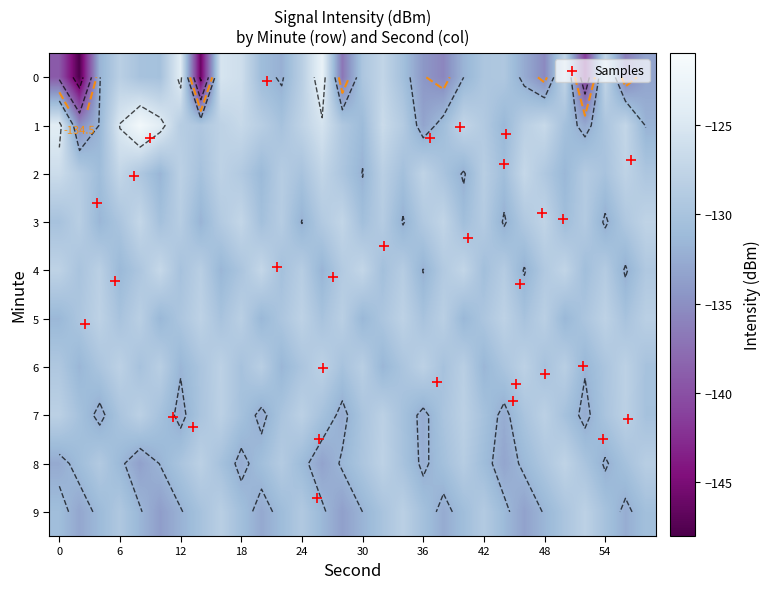

What is the minimum value for 0?

-147.8